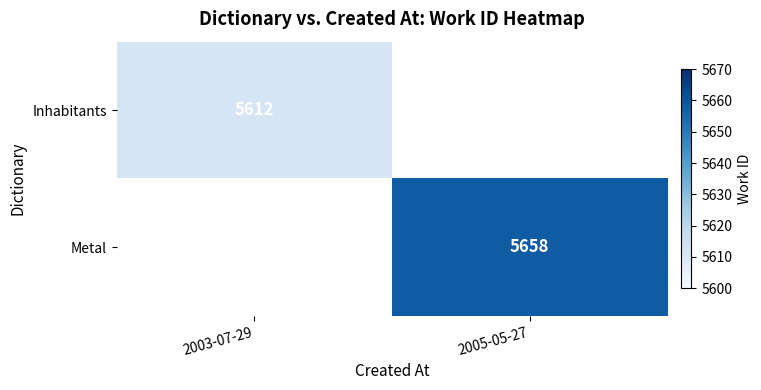

Is it true that Metal equals 9998 at 2005-05-27?

False